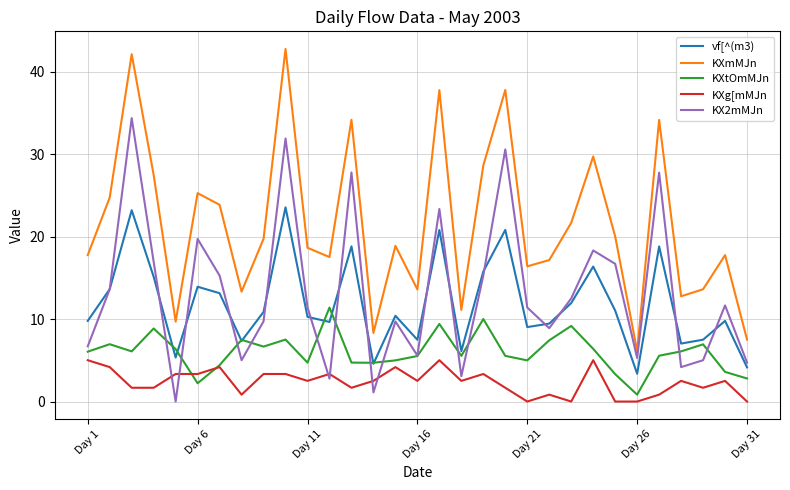

Which series has the widest spread of values?

KXmMJn